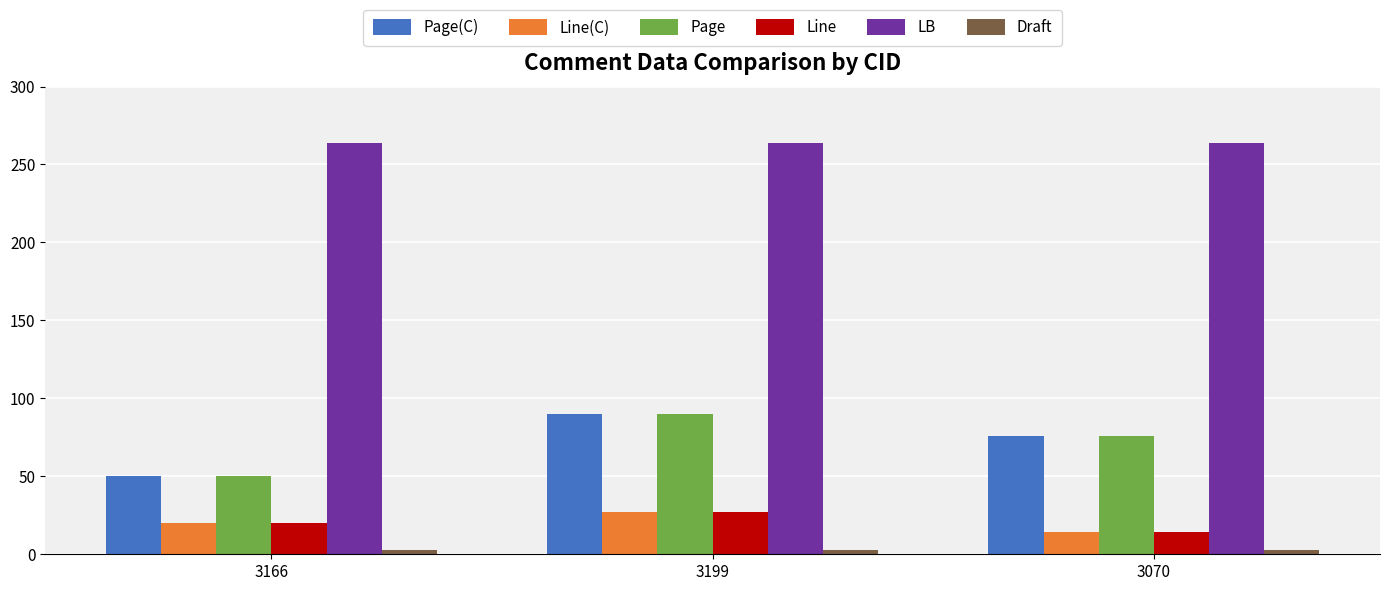

Which category has the lowest value in the Line series?

3070